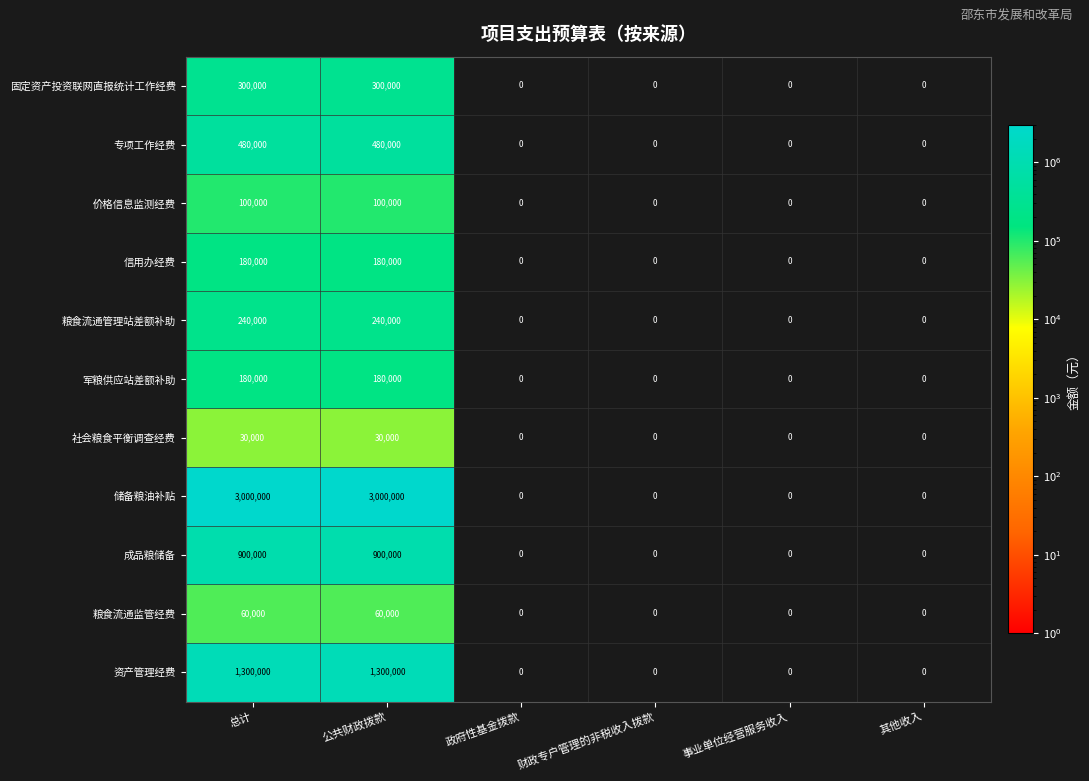

How many positive values does the 固定资产投资联网直报统计工作经费 series have?

2